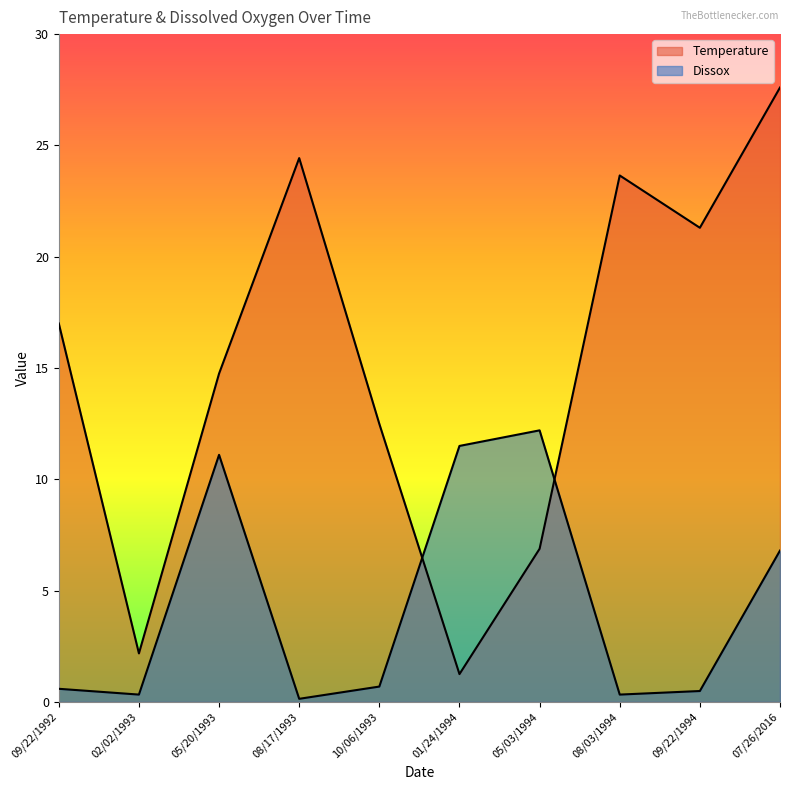

What is the total value across all series at 09/22/1992?

17.6